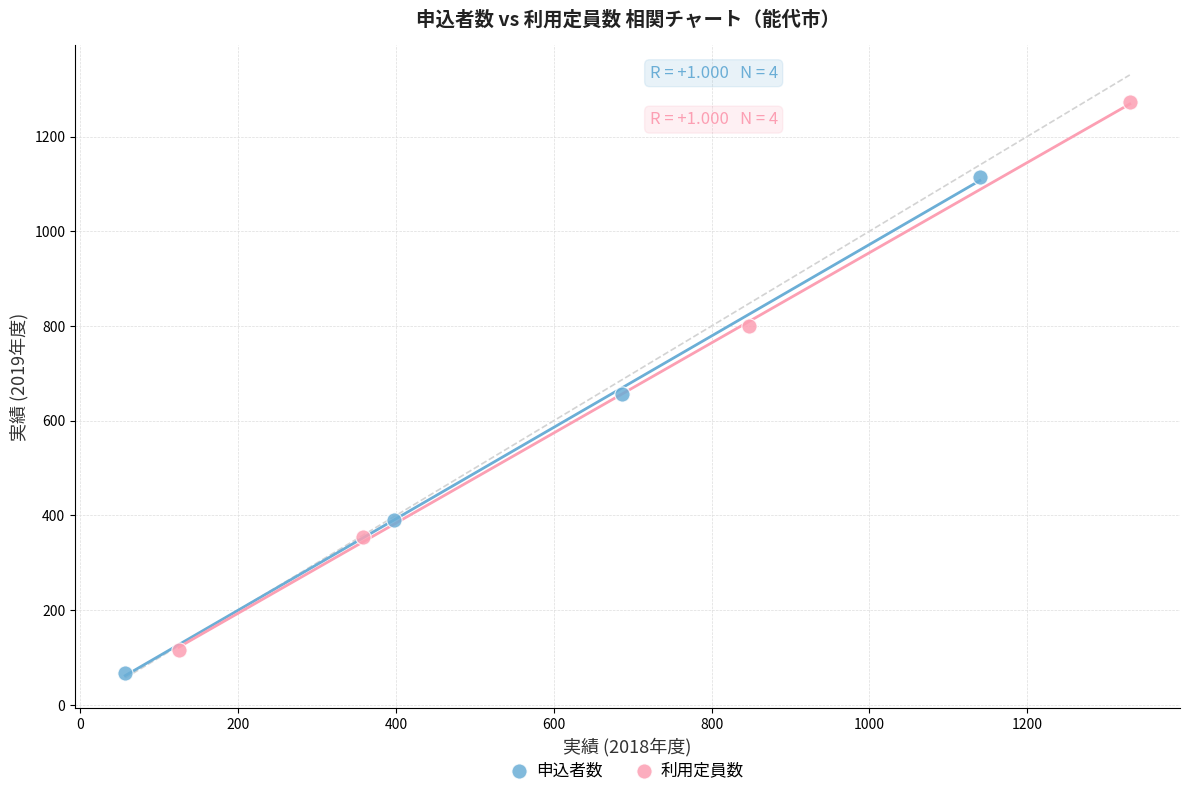

Which series reaches the maximum Y coordinate?

利用定員数